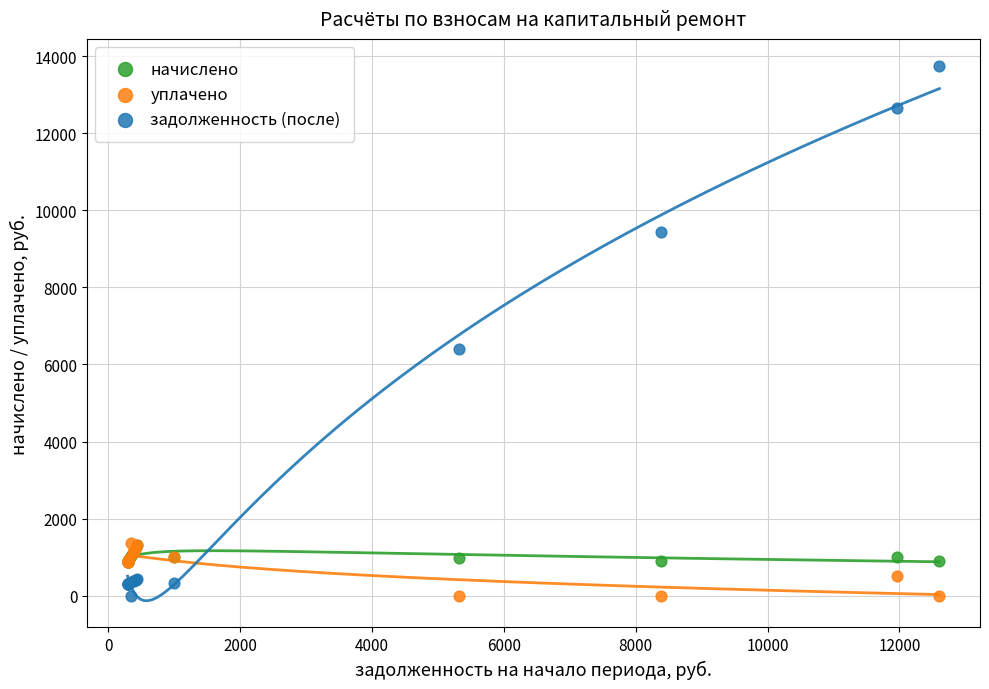

Across all series, what Y value is closest to 6878?

6394.8